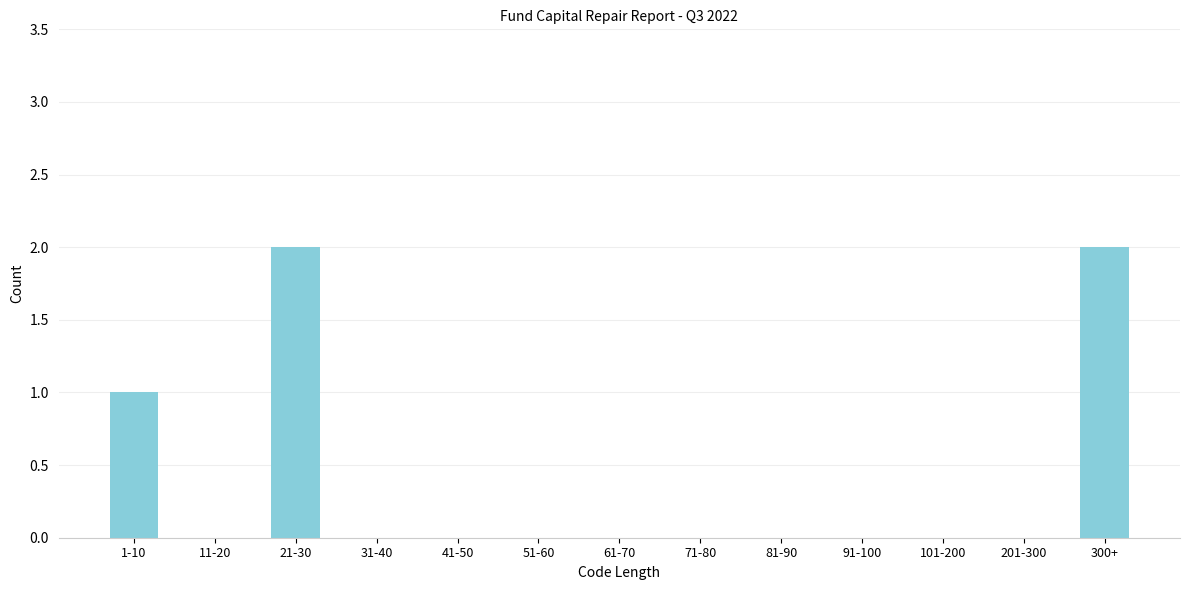

Reading left to right, list all the values displayed in this chart.

1-10=1	11-20=0	21-30=2	31-40=0	41-50=0	51-60=0	61-70=0	71-80=0	81-90=0	91-100=0	101-200=0	201-300=0	300+=2